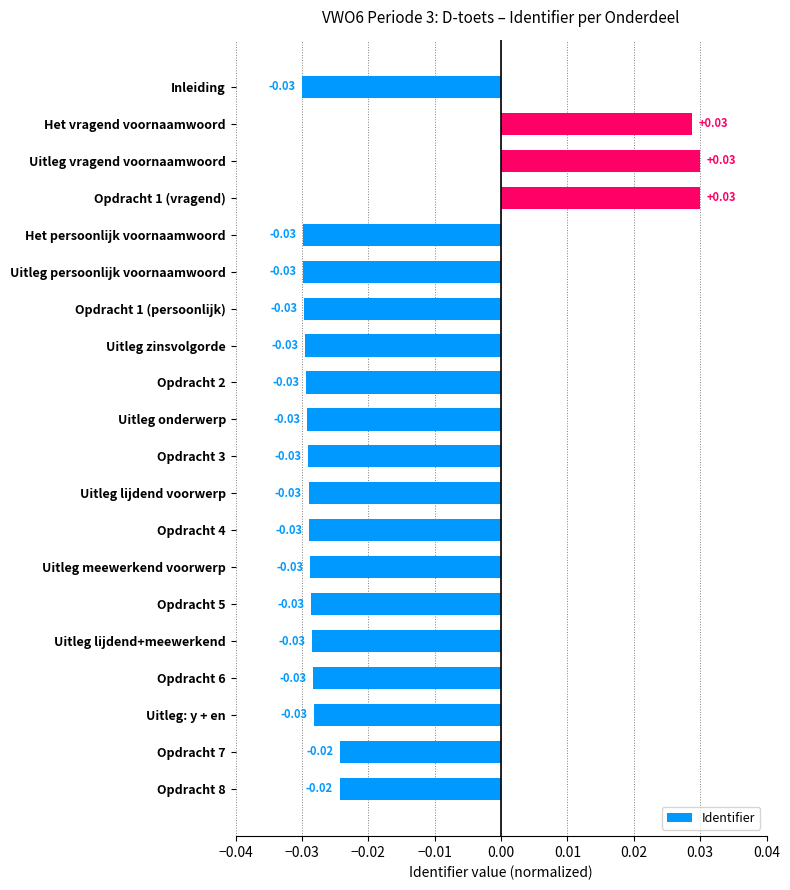

What is the sum of all values?

-0.4